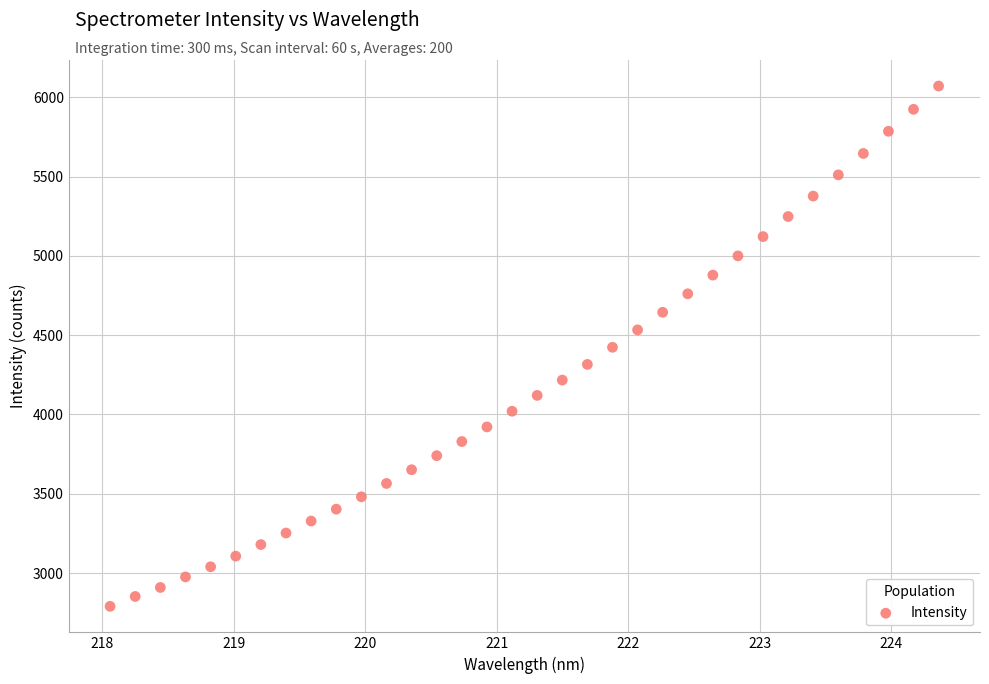

What is the range of X values (max minus min)?

6.3